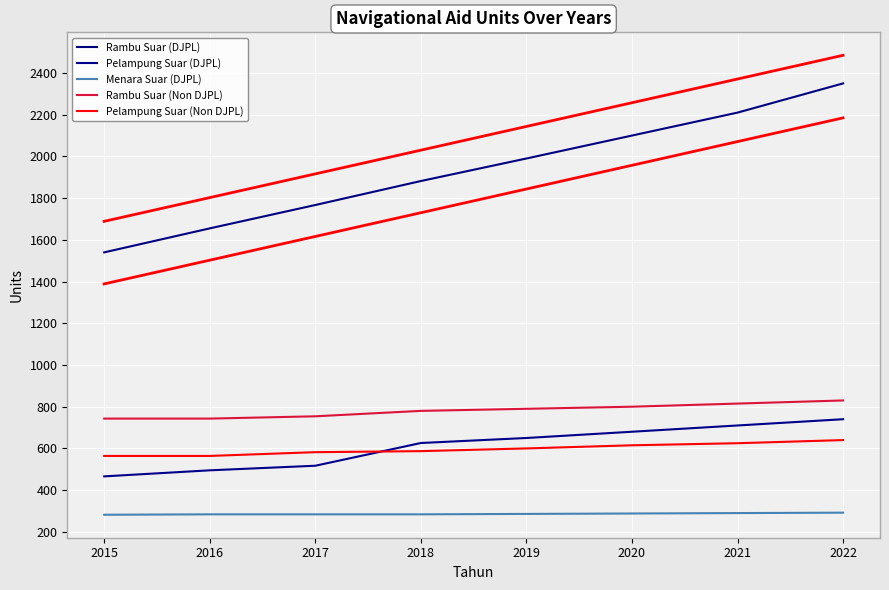

True or false: Rambu Suar (DJPL) and Rambu Suar (Non DJPL) intersect in this chart.

False